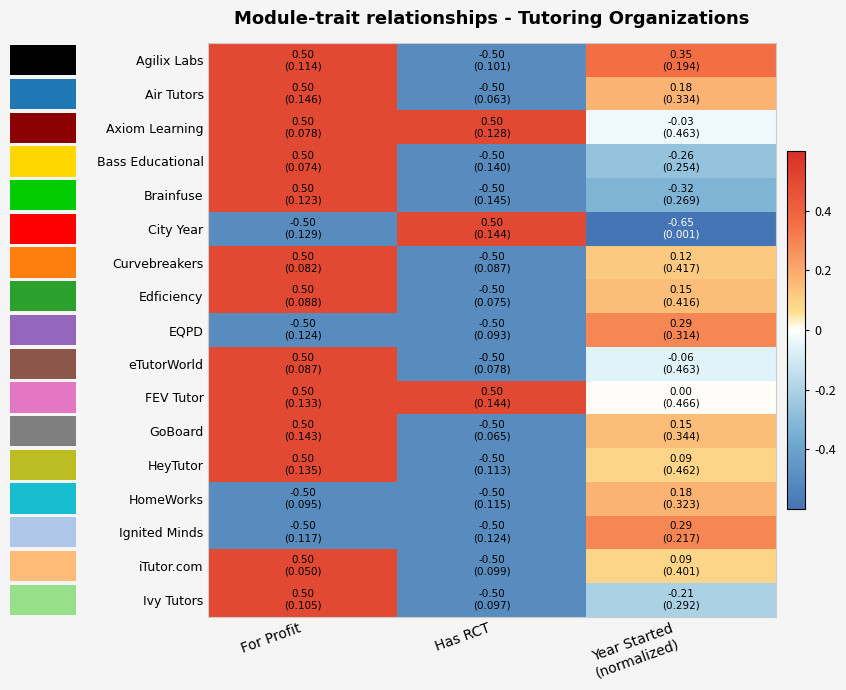

What is the spread (max minus min) of values at For Profit?

1.0